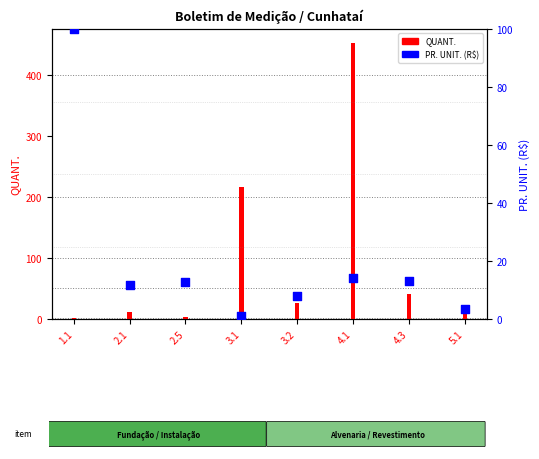

What is the total value across all series at 1.1?

101.0